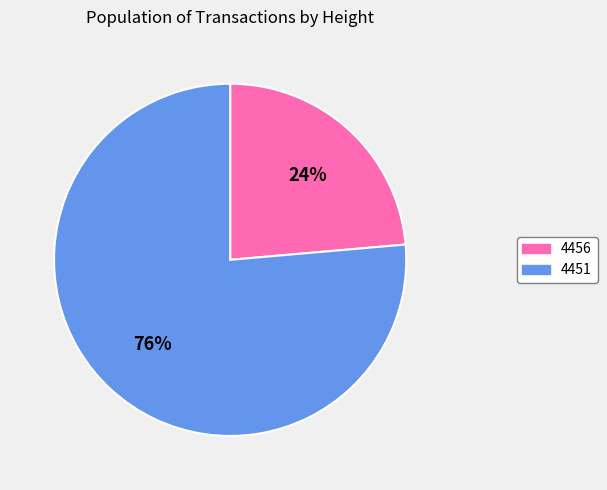

To the nearest percent, what portion does 4451 represent?

76%